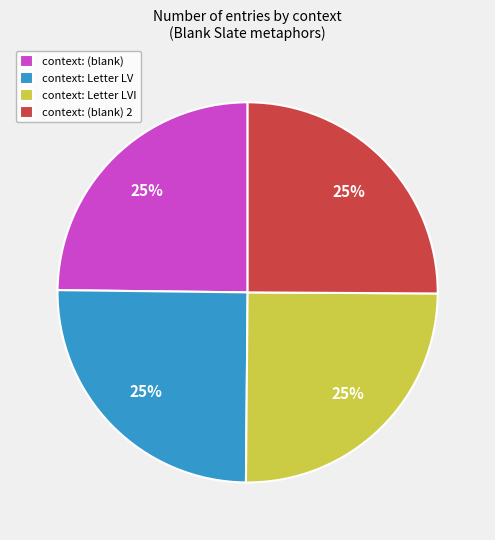

To the nearest percent, what is the combined percentage of context: Letter LVI and context: (blank)?

50%